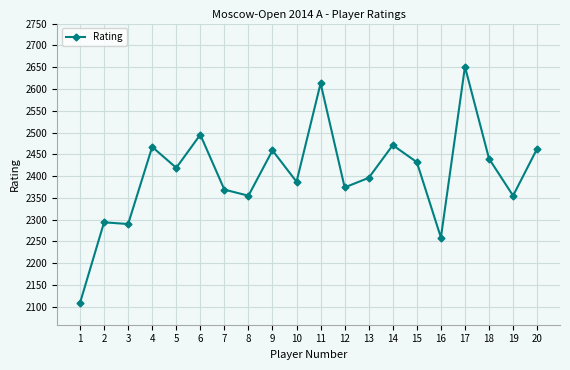

Does the chart have visible grid lines?

Yes